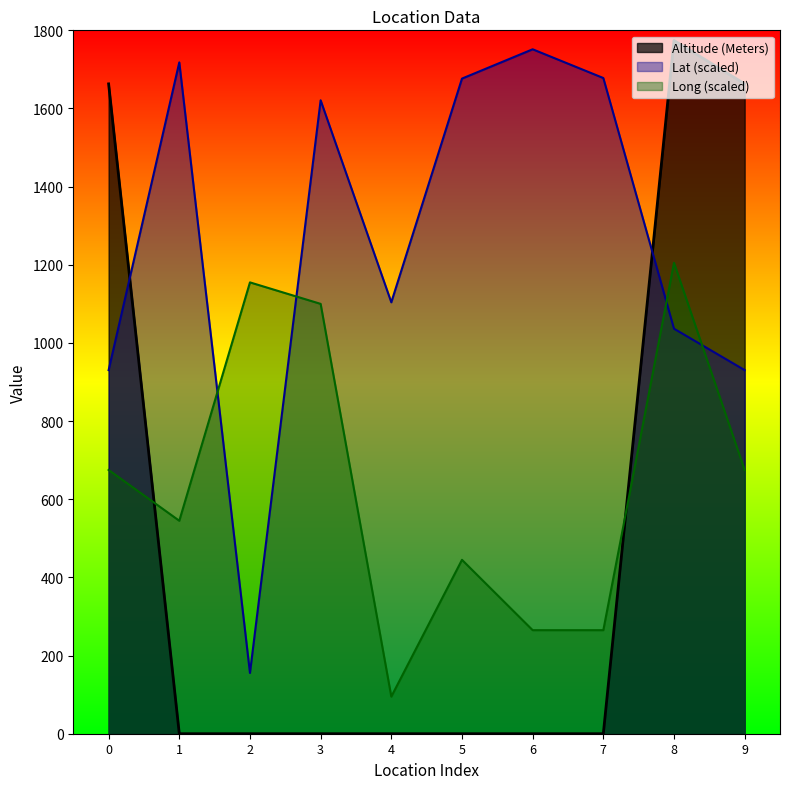

Does the chart display data point markers on the line(s)?

No